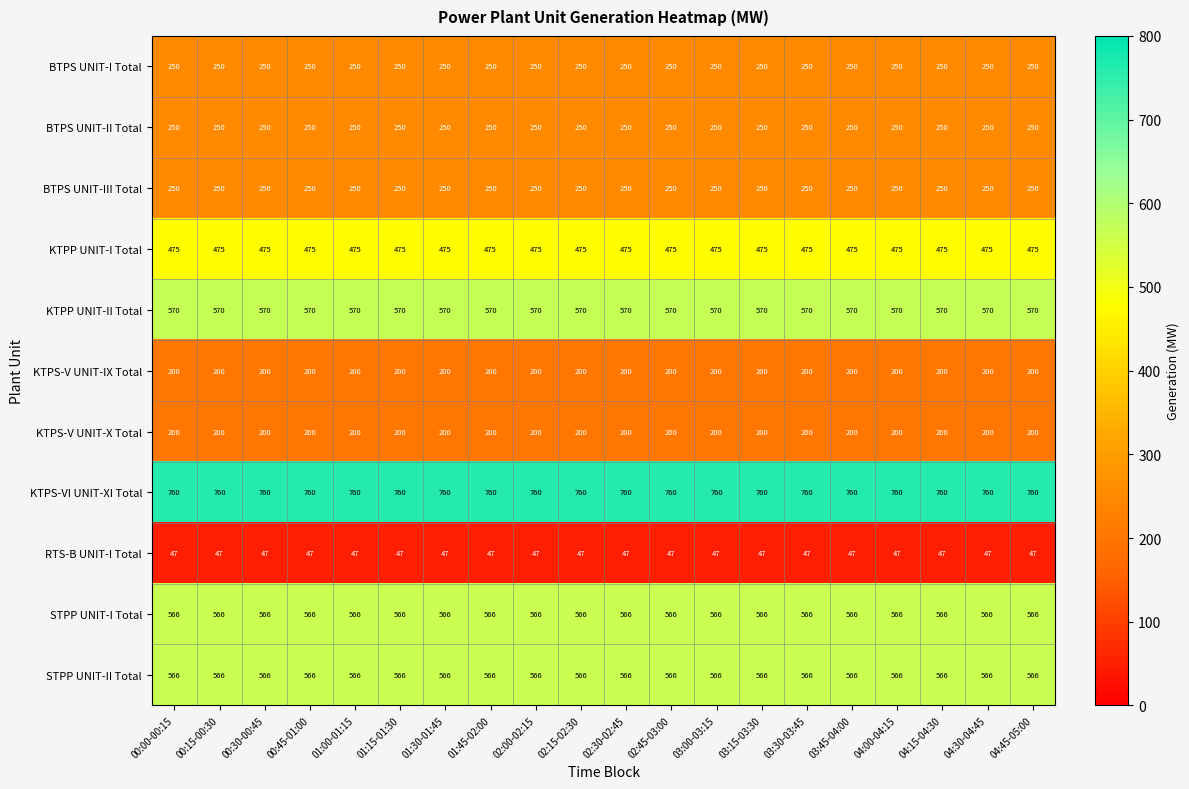

Is the value of KTPP UNIT-II Total at 02:15-02:30 greater than the value of KTPS-VI UNIT-XI Total at 03:45-04:00?

No